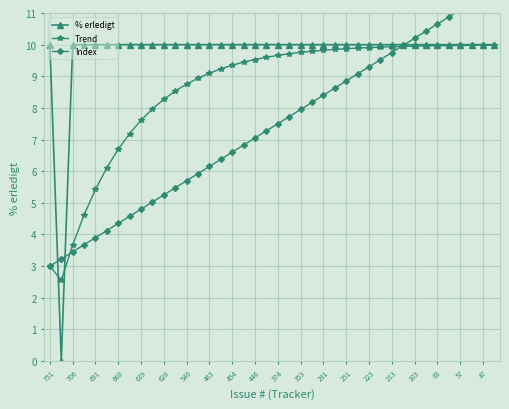

Is it true that Trend equals 10.0 at 57?

True